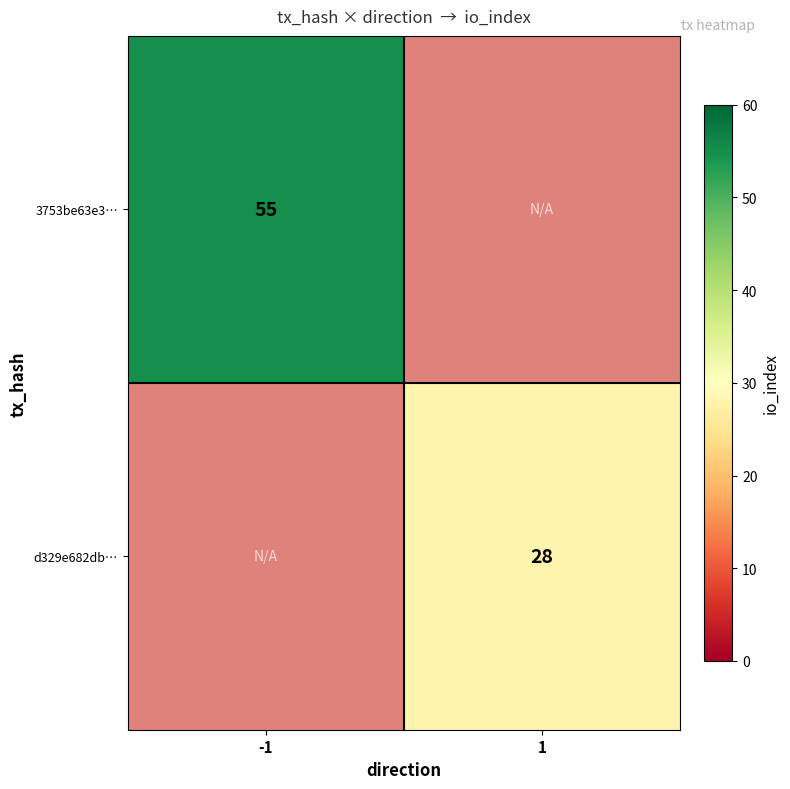

True or false: d329e682db… has a value of 28 at 1.

True